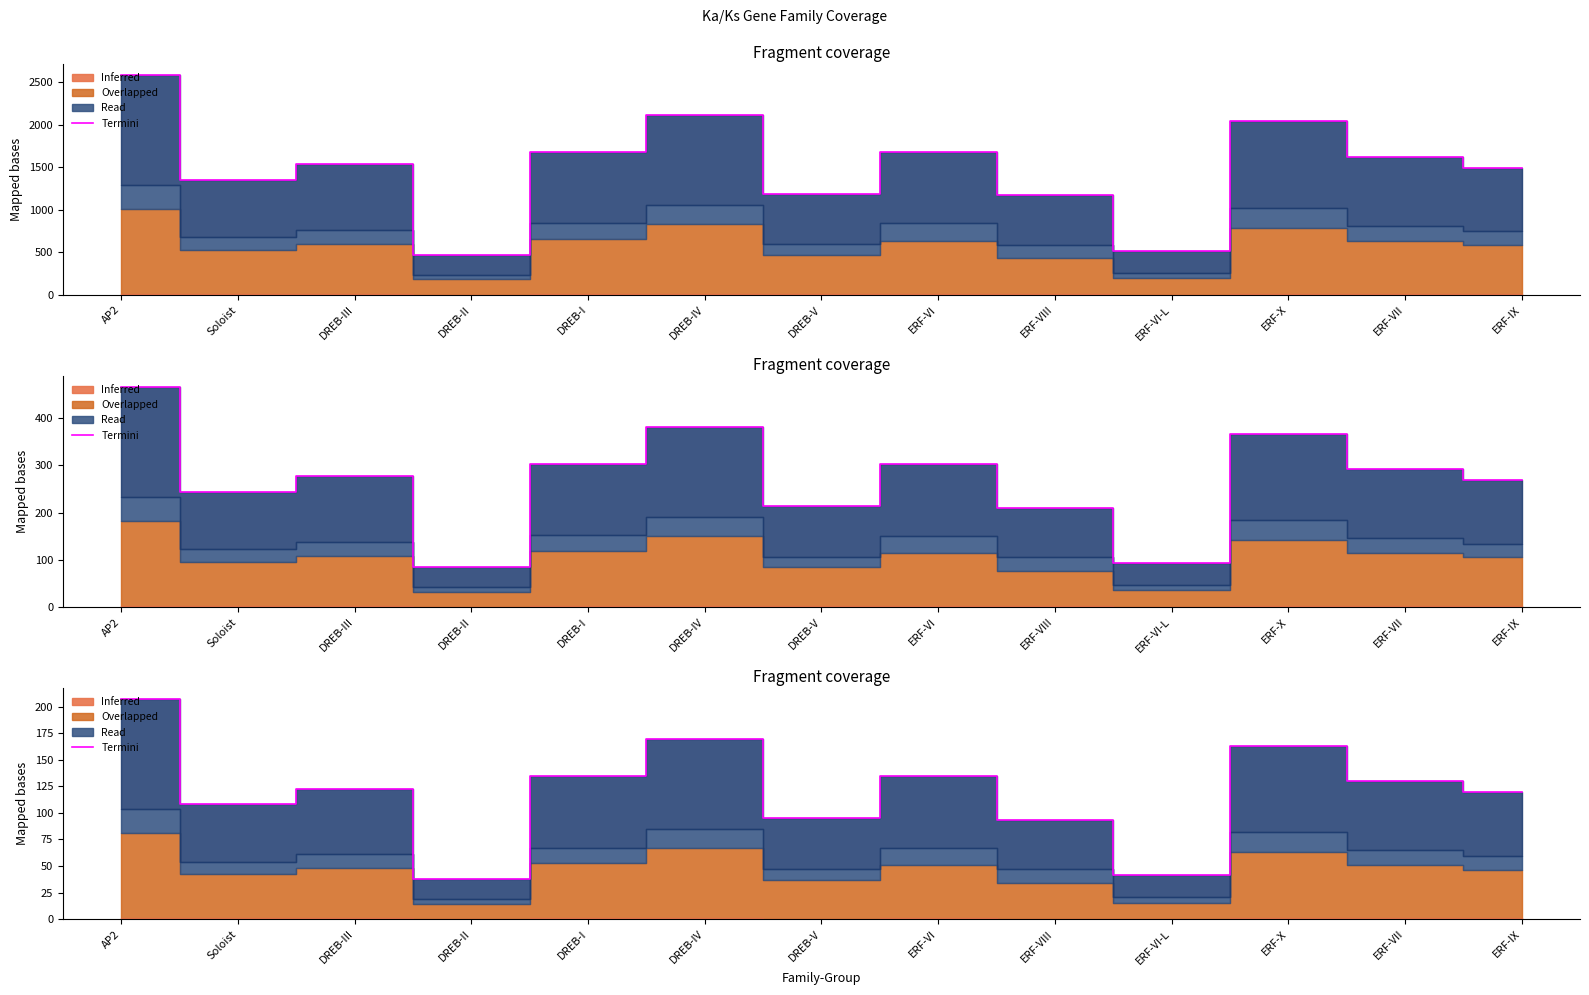

How many values are below 122?

6